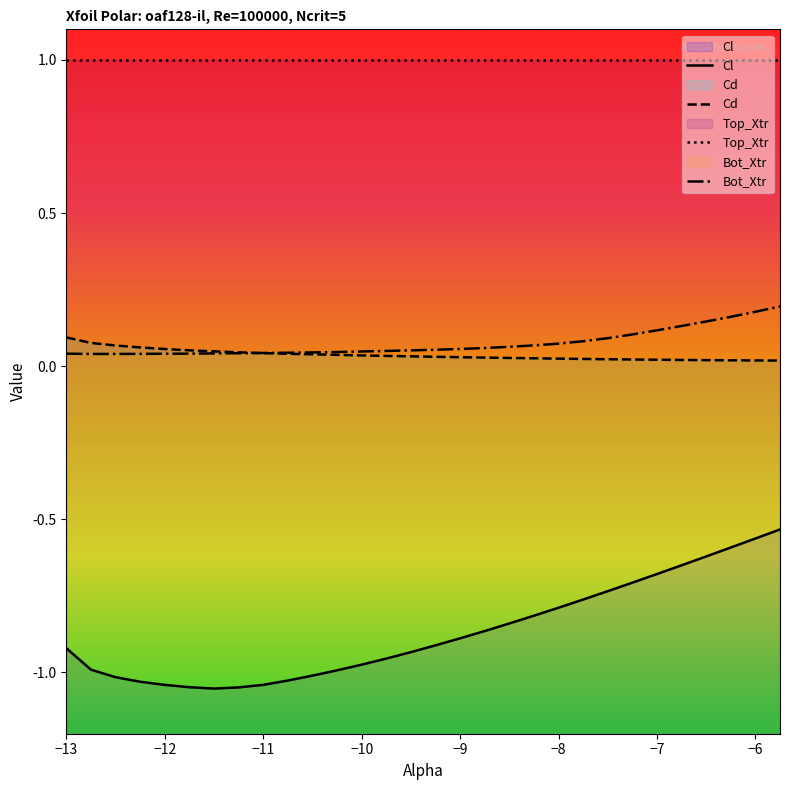

What is the total value across all series at -10.25?

-0.9